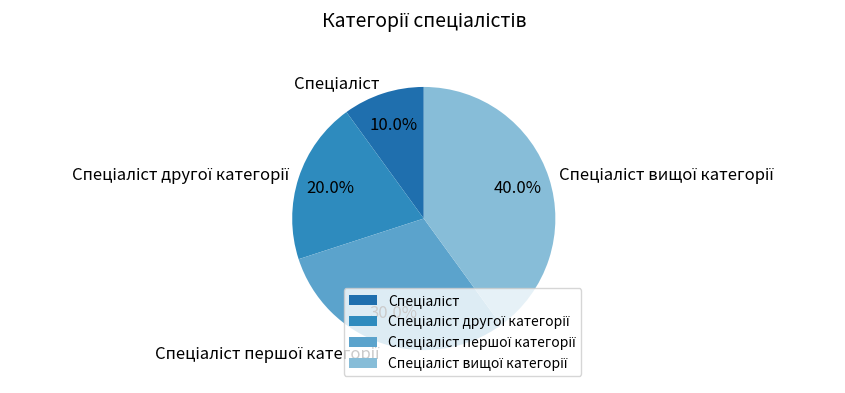

Is there a majority slice in this chart?

No